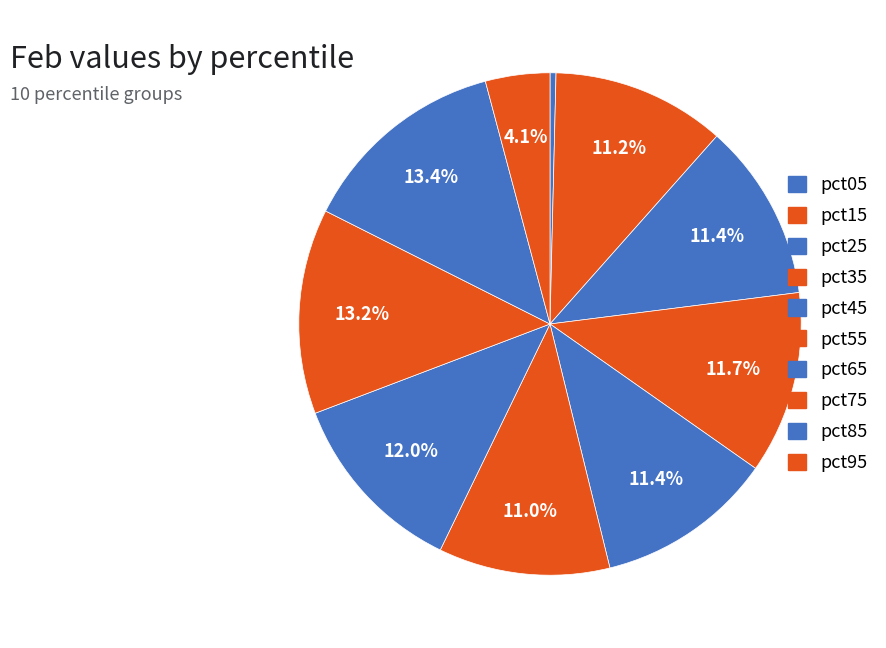

Which category has the smallest portion of the pie?

pct05